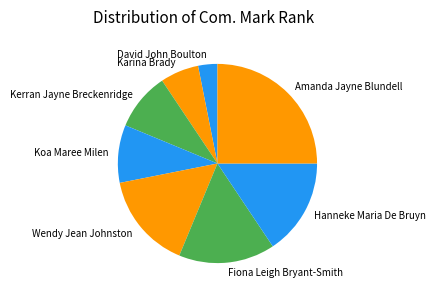

Combined, do Kerran Jayne Breckenridge and Koa Maree Milen account for over 50%?

No